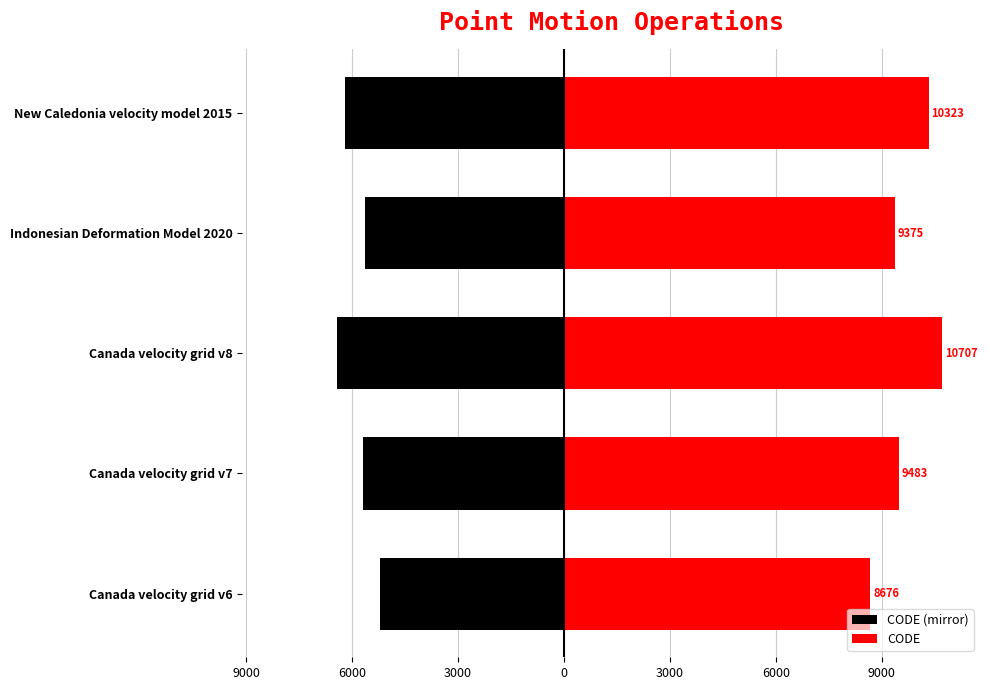

At how many categories does at least one series exceed 5607?

5